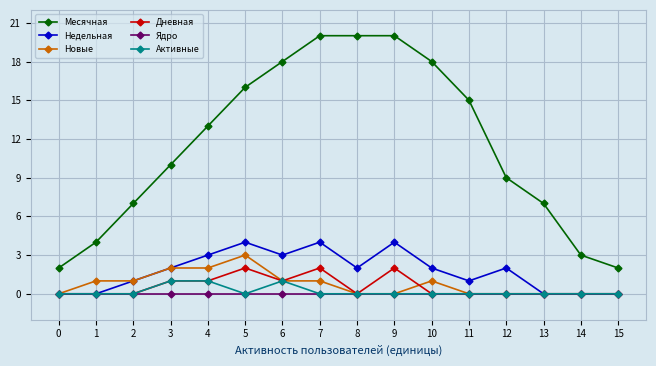

How many data points does each series have?

16